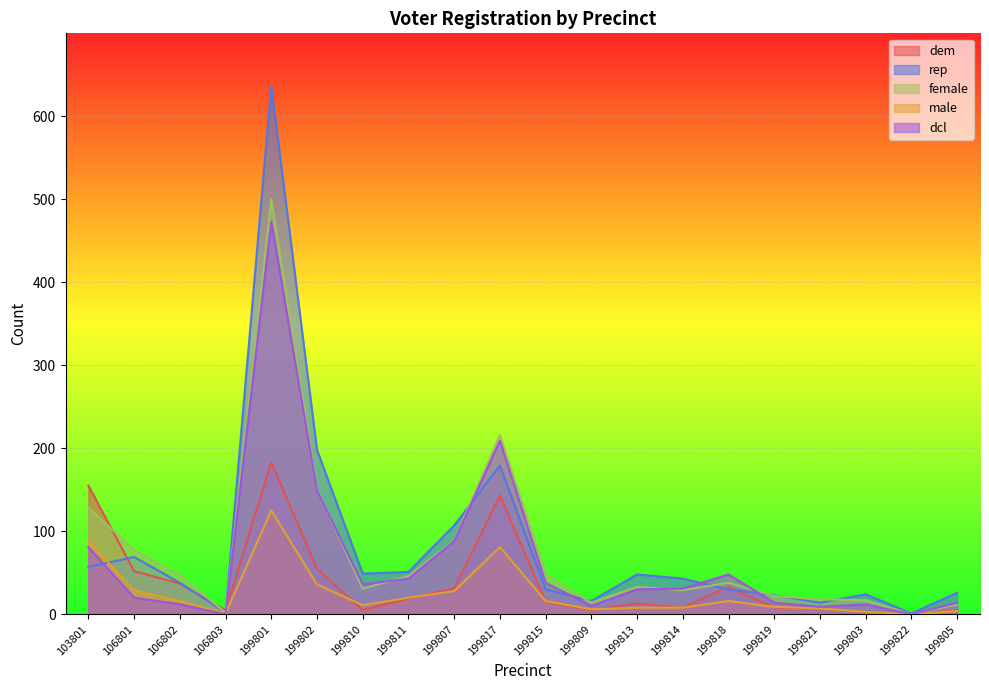

How many values in the dem series are below 15?

10